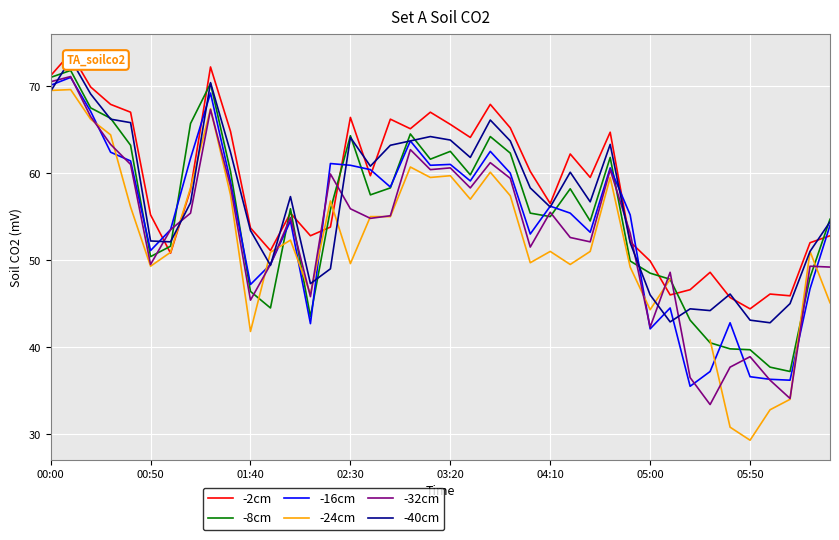

Which series has the largest total across all categories?

-2cm